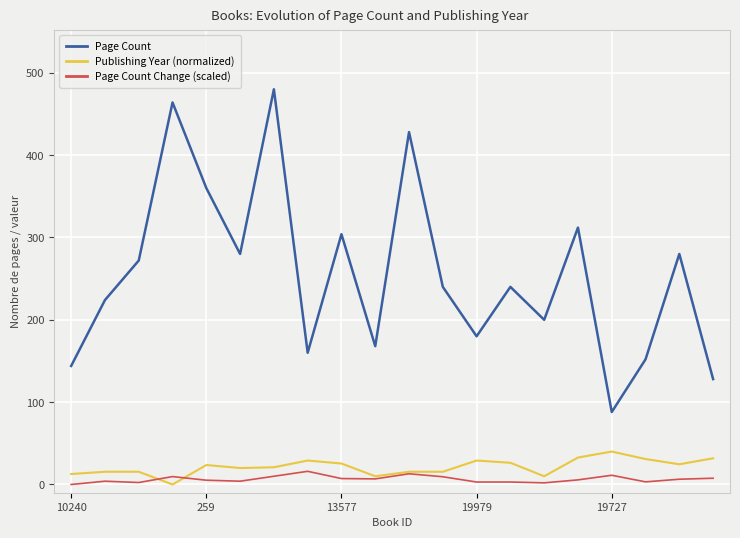

Which series ends up on top after the final intersection of Page Count Change (scaled) and Publishing Year (normalized)?

Publishing Year (normalized)